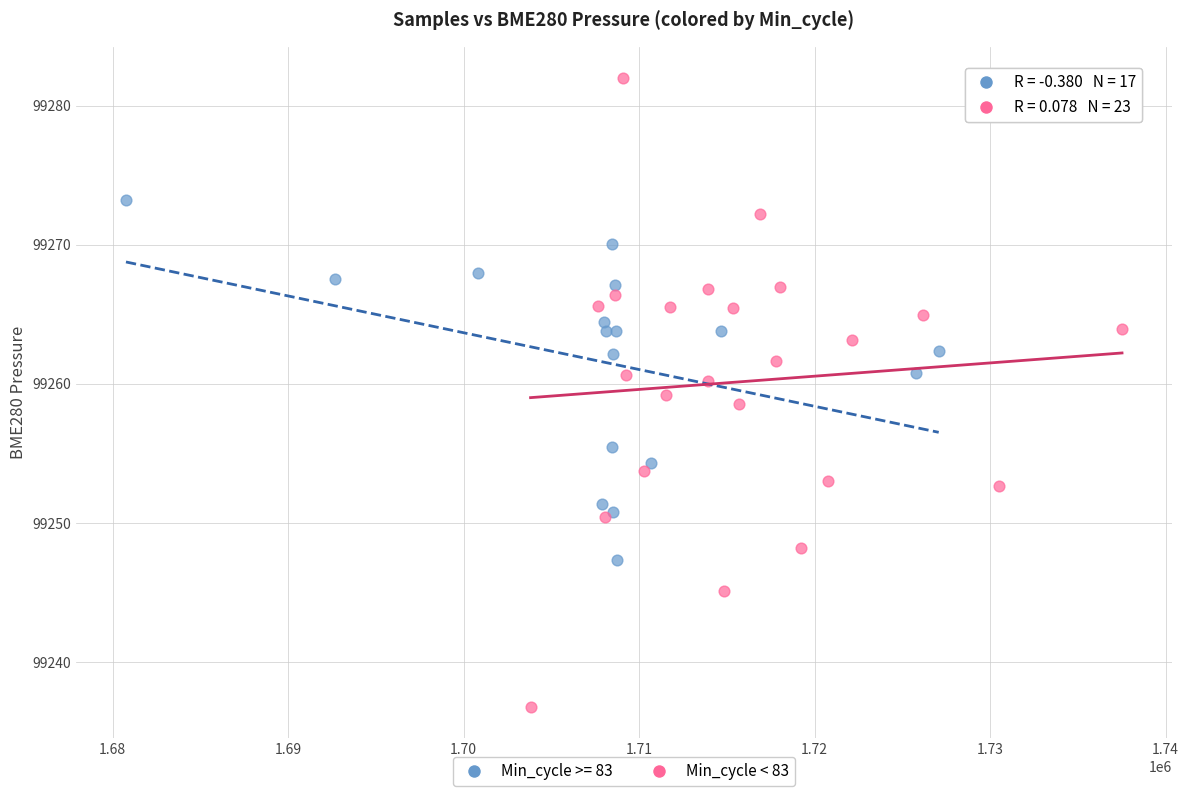

Which series contains the highest Y value?

Min_cycle < 83